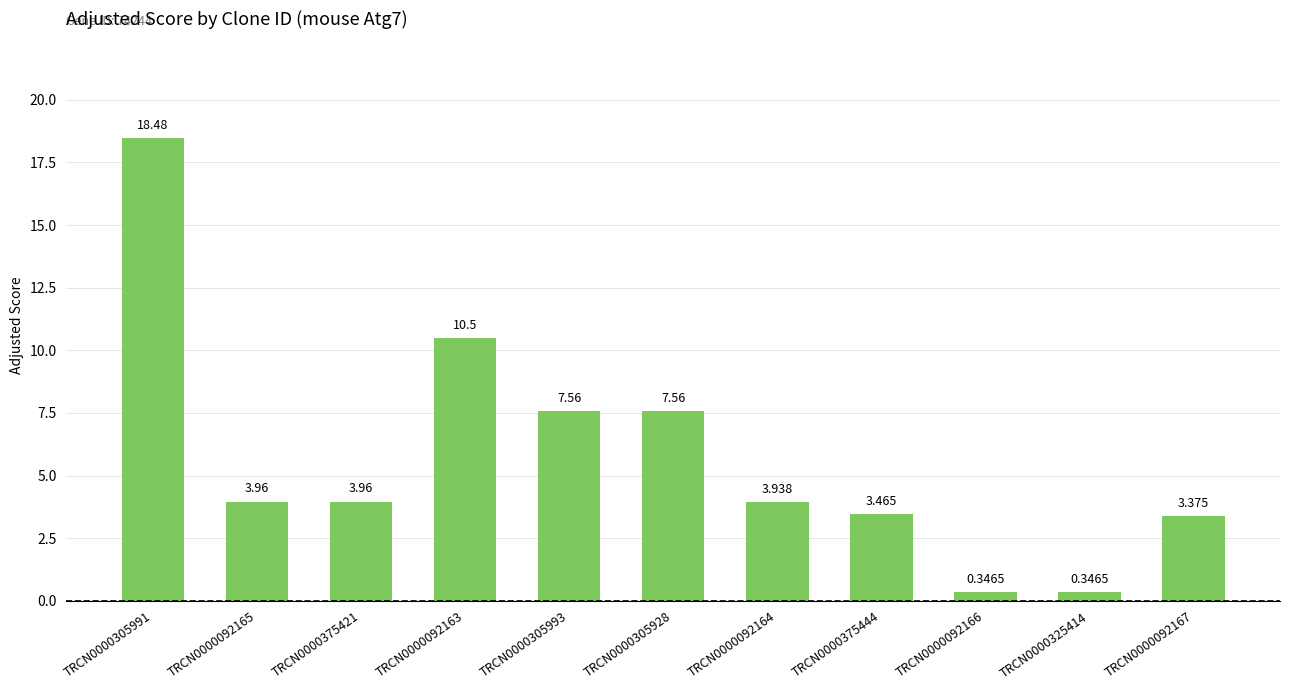

Which category has the lowest value across all series?

TRCN0000092166